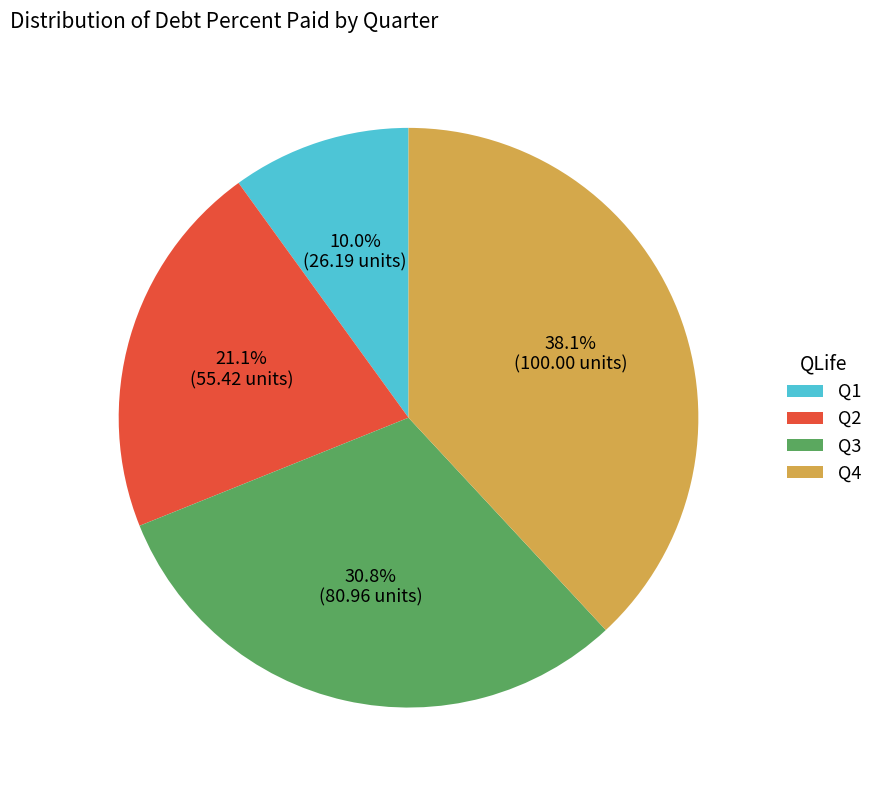

What percentage do Q1 and Q2 together represent?

31.1%